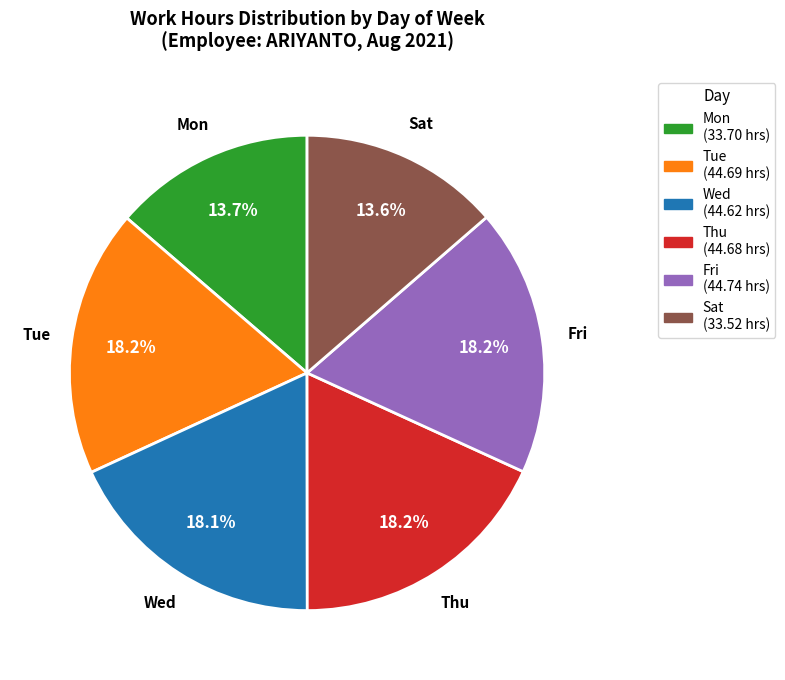

Approximately how many times larger is the value at Mon compared to Wed?

0.8